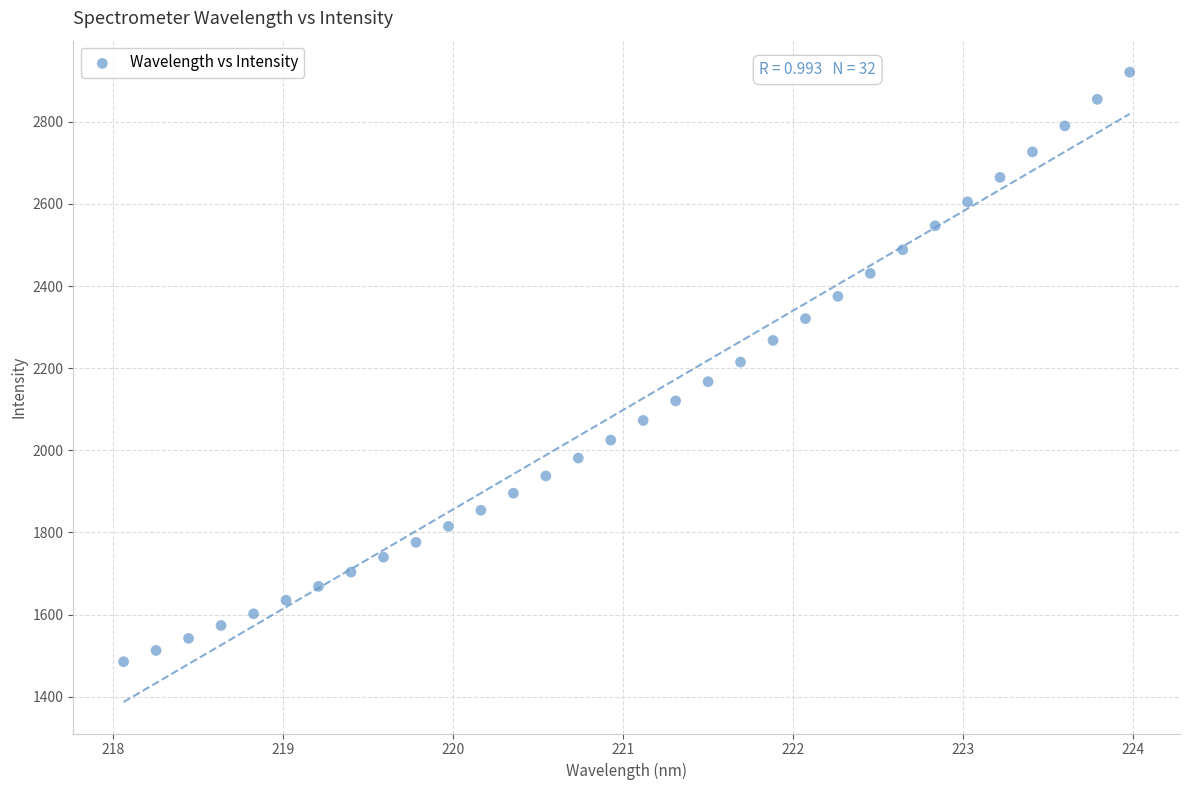

What is the range of Y values (max minus min)?

1435.7